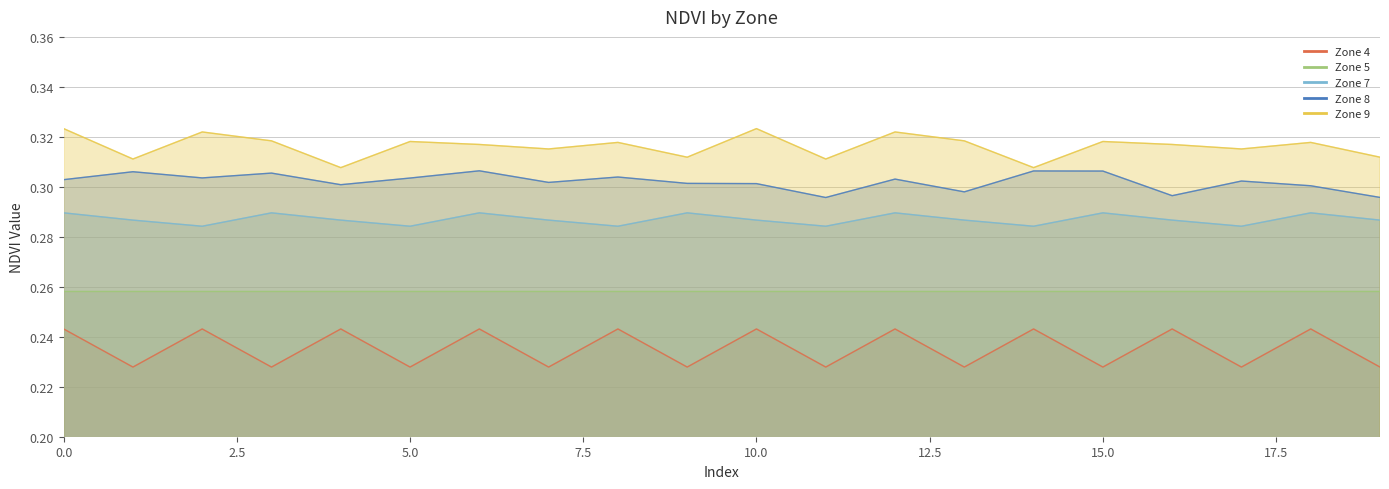

Reading left to right, extract all data points from this chart.

Zone 4: 0.2	0.2	0.2	0.2	0.2	0.2	0.2	0.2	0.2	0.2	0.2	0.2	0.2	0.2	0.2	0.2	0.2	0.2	0.2	0.2
Zone 7: 0.3	0.3	0.3	0.3	0.3	0.3	0.3	0.3	0.3	0.3	0.3	0.3	0.3	0.3	0.3	0.3	0.3	0.3	0.3	0.3
Zone 8: 0.3	0.3	0.3	0.3	0.3	0.3	0.3	0.3	0.3	0.3	0.3	0.3	0.3	0.3	0.3	0.3	0.3	0.3	0.3	0.3
Zone 9: 0.3	0.3	0.3	0.3	0.3	0.3	0.3	0.3	0.3	0.3	0.3	0.3	0.3	0.3	0.3	0.3	0.3	0.3	0.3	0.3